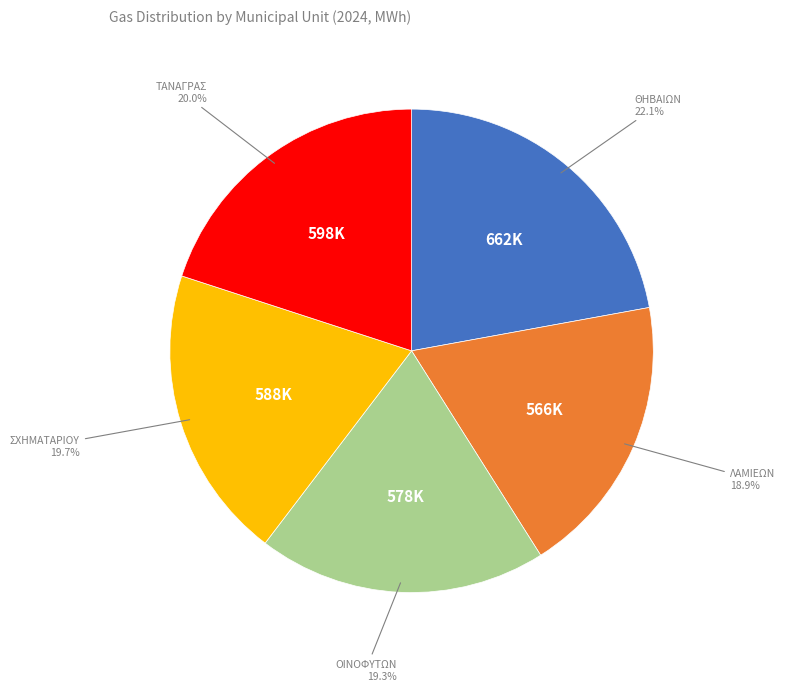

Is there any slice that represents more than half of the pie?

No